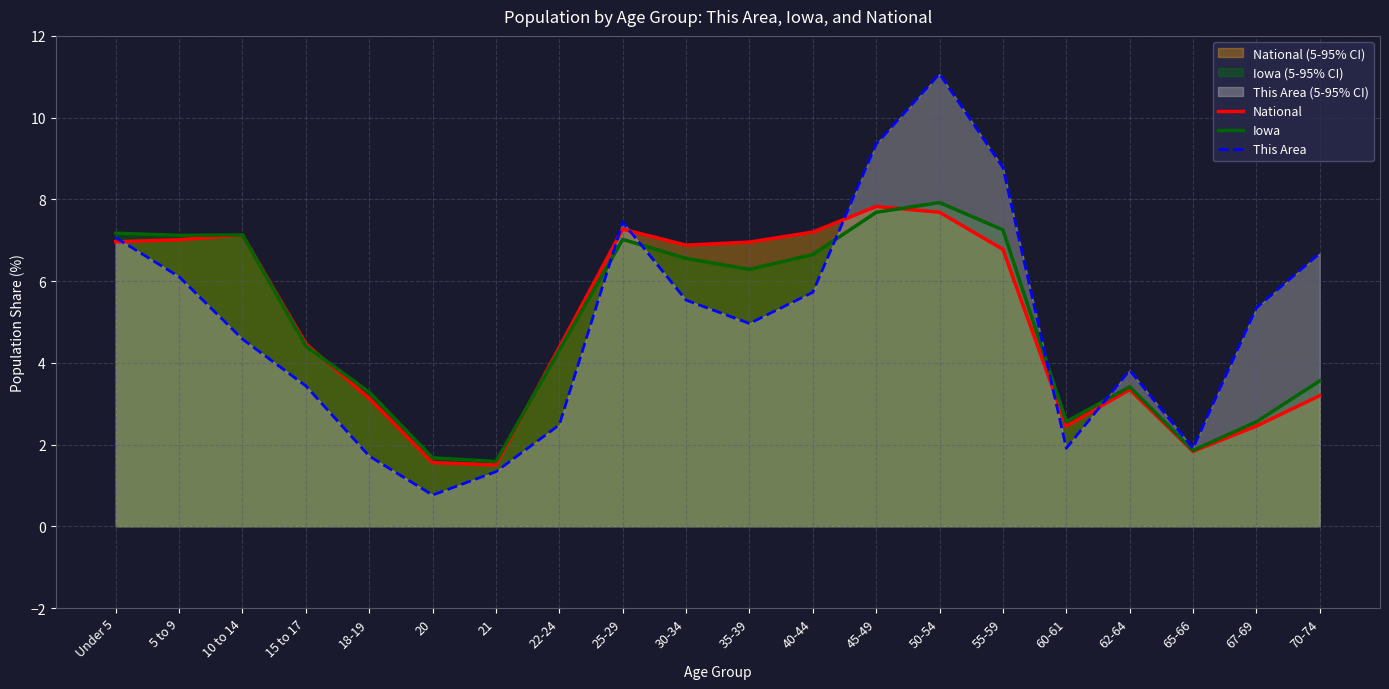

Reading right to left, transcribe all the data shown in this chart.

National: 70-74=3.2	67-69=2.5	65-66=1.8	62-64=3.3	60-61=2.5	55-59=6.8	50-54=7.7	45-49=7.8	40-44=7.2	35-39=7.0	30-34=6.9	25-29=7.3	22-24=4.4	21=1.5	20=1.6	18-19=3.1	15 to 17=4.5	10 to 14=7.1	5 to 9=7.0	Under 5=7.0
Iowa: 70-74=3.6	67-69=2.6	65-66=1.9	62-64=3.4	60-61=2.6	55-59=7.3	50-54=7.9	45-49=7.7	40-44=6.6	35-39=6.3	30-34=6.6	25-29=7.0	22-24=4.3	21=1.6	20=1.7	18-19=3.3	15 to 17=4.4	10 to 14=7.1	5 to 9=7.1	Under 5=7.2
This Area: 70-74=6.7	67-69=5.3	65-66=1.9	62-64=3.8	60-61=1.9	55-59=8.8	50-54=11.1	45-49=9.4	40-44=5.7	35-39=5.0	30-34=5.5	25-29=7.4	22-24=2.5	21=1.3	20=0.8	18-19=1.7	15 to 17=3.4	10 to 14=4.6	5 to 9=6.1	Under 5=7.1